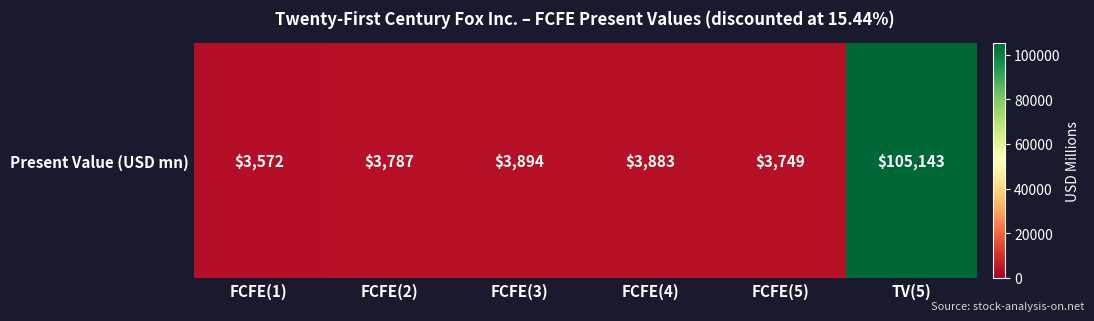

What is the difference between the values at FCFE(5) and TV(5)?

101394